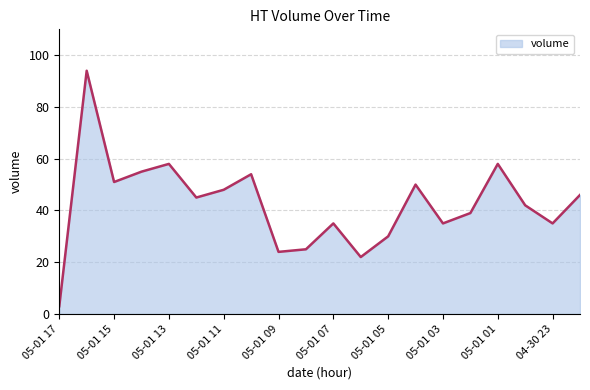

What is the maximum value shown in the chart?

94